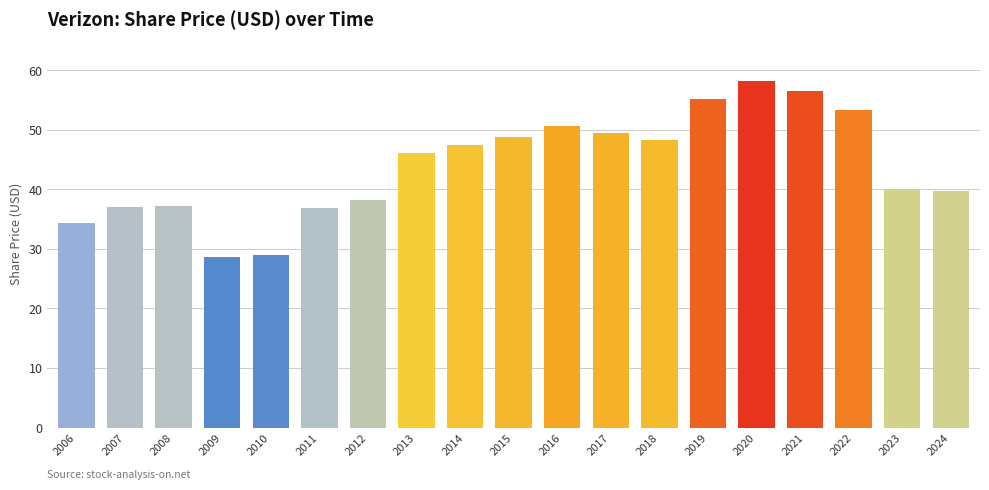

What is the maximum value shown in the chart?

58.2